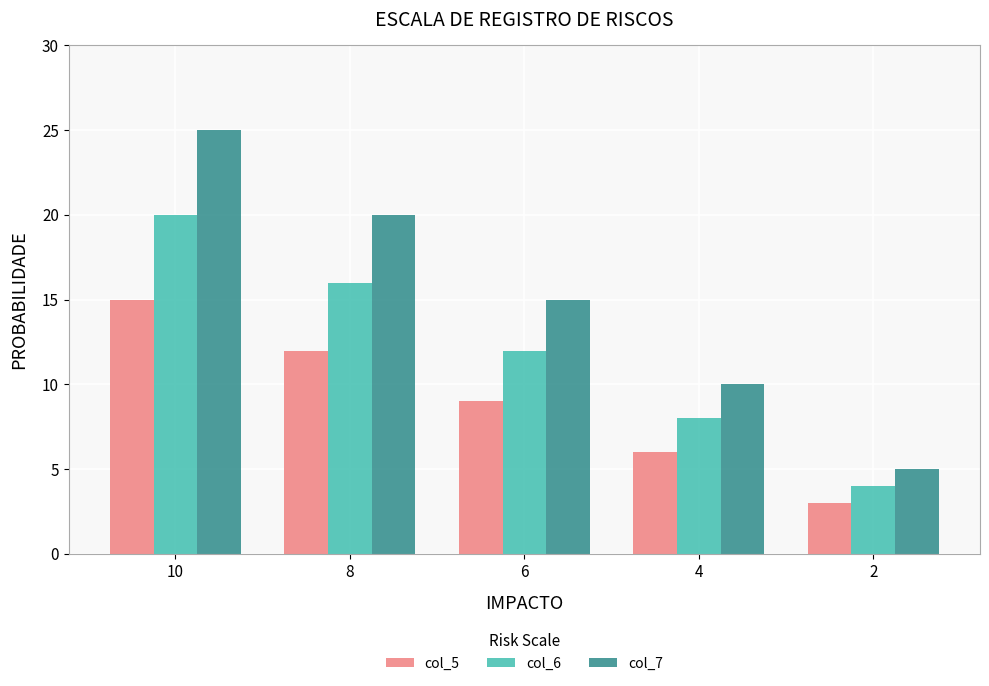

Reading left to right, what are all the values shown in this chart?

col_5: 15	12	9	6	3
col_6: 20	16	12	8	4
col_7: 25	20	15	10	5